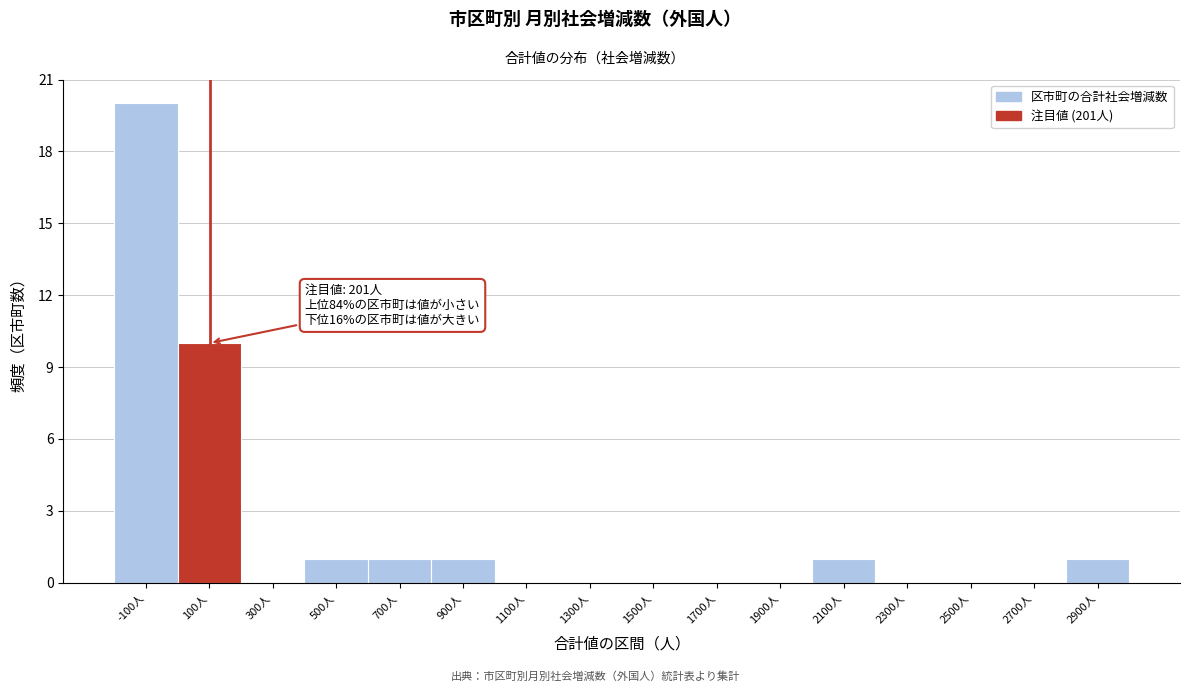

Reading left to right, list all the values displayed in this chart.

-100人=20	100人=10	300人=0	500人=1	700人=1	900人=1	1100人=0	1300人=0	1500人=0	1700人=0	1900人=0	2100人=1	2300人=0	2500人=0	2700人=0	2900人=1